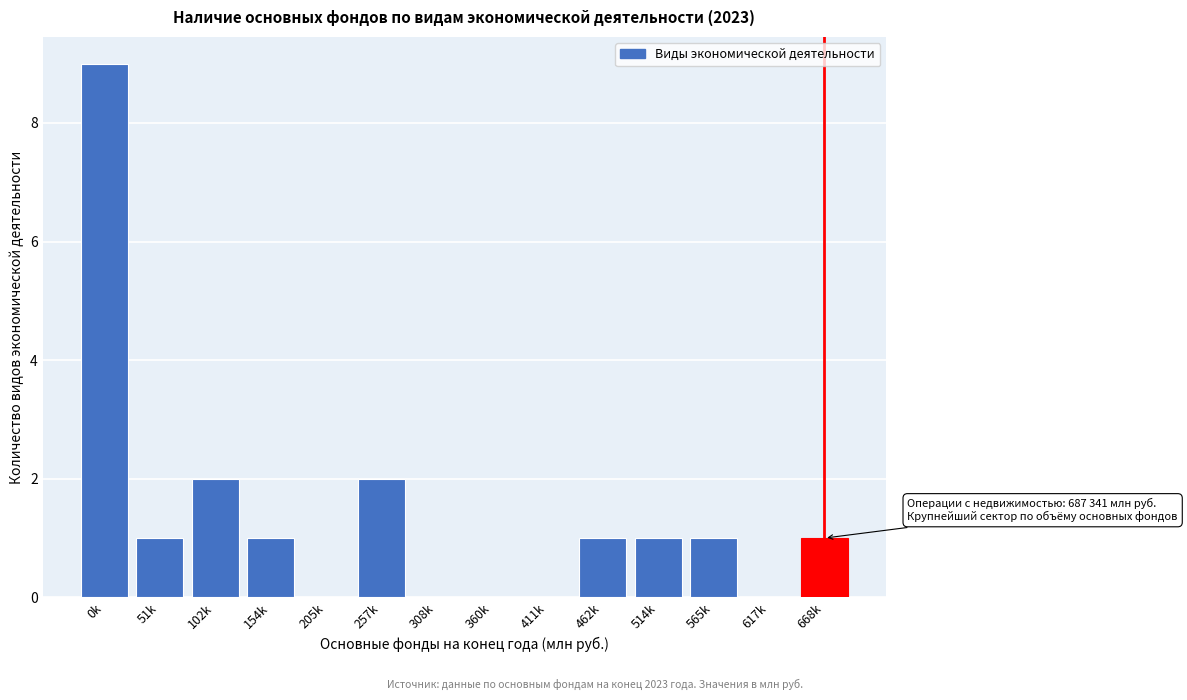

Reading left to right, list all the values displayed in this chart.

0k=9	51k=1	102k=2	154k=1	205k=0	257k=2	308k=0	360k=0	411k=0	462k=1	514k=1	565k=1	617k=0	668k=1